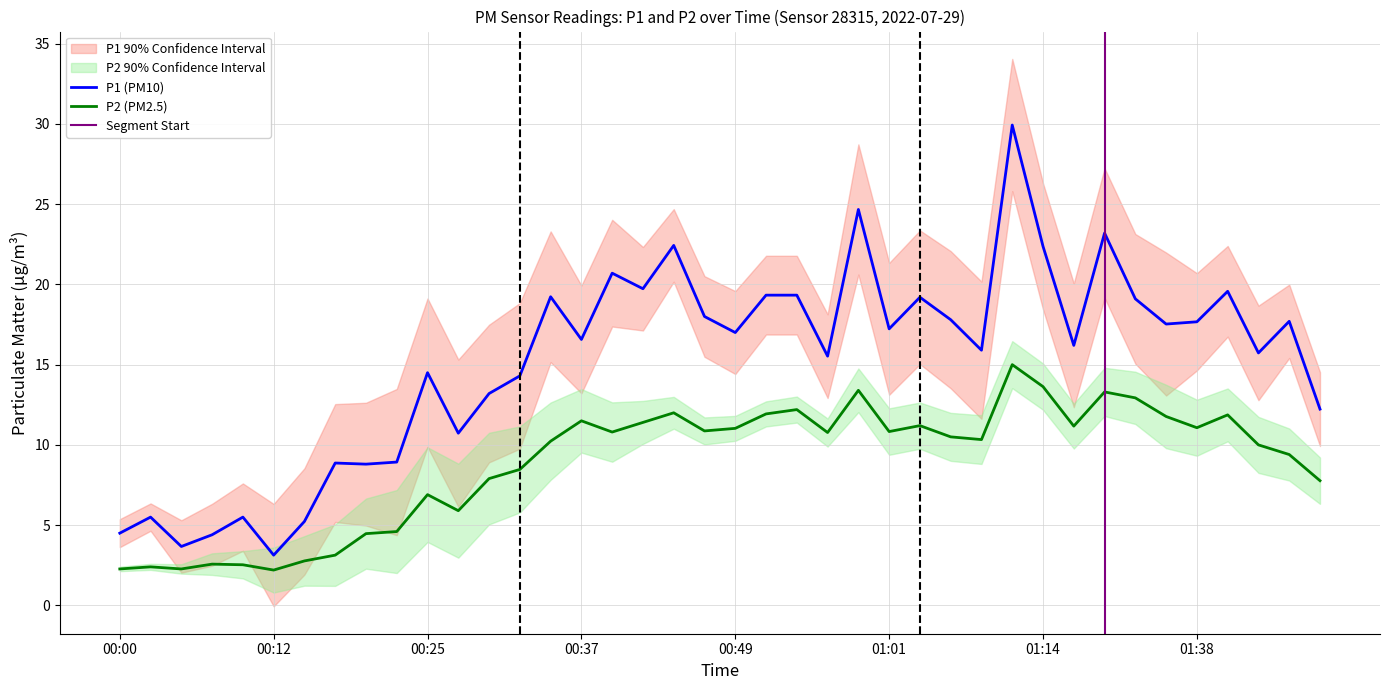

Is the value of P1 at 00:03 greater than the value of P2 at 00:59?

No